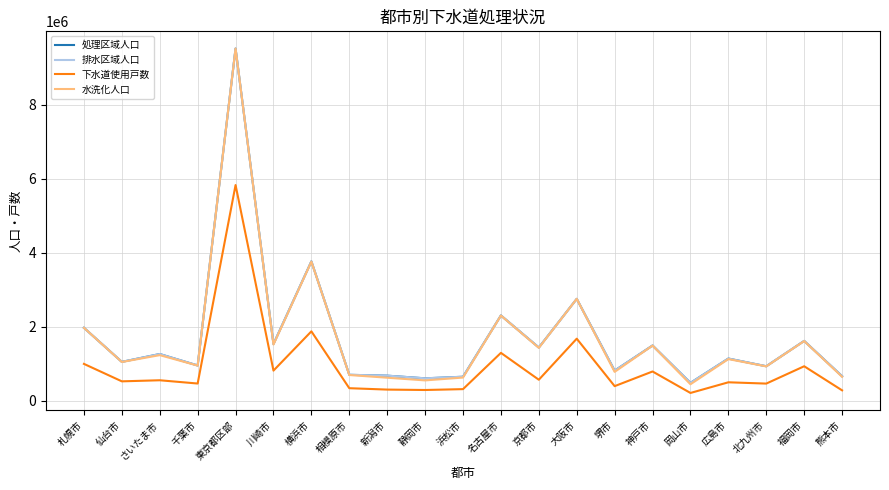

True or false: 排水区域人口 and 下水道使用戸数 cross at least once.

False